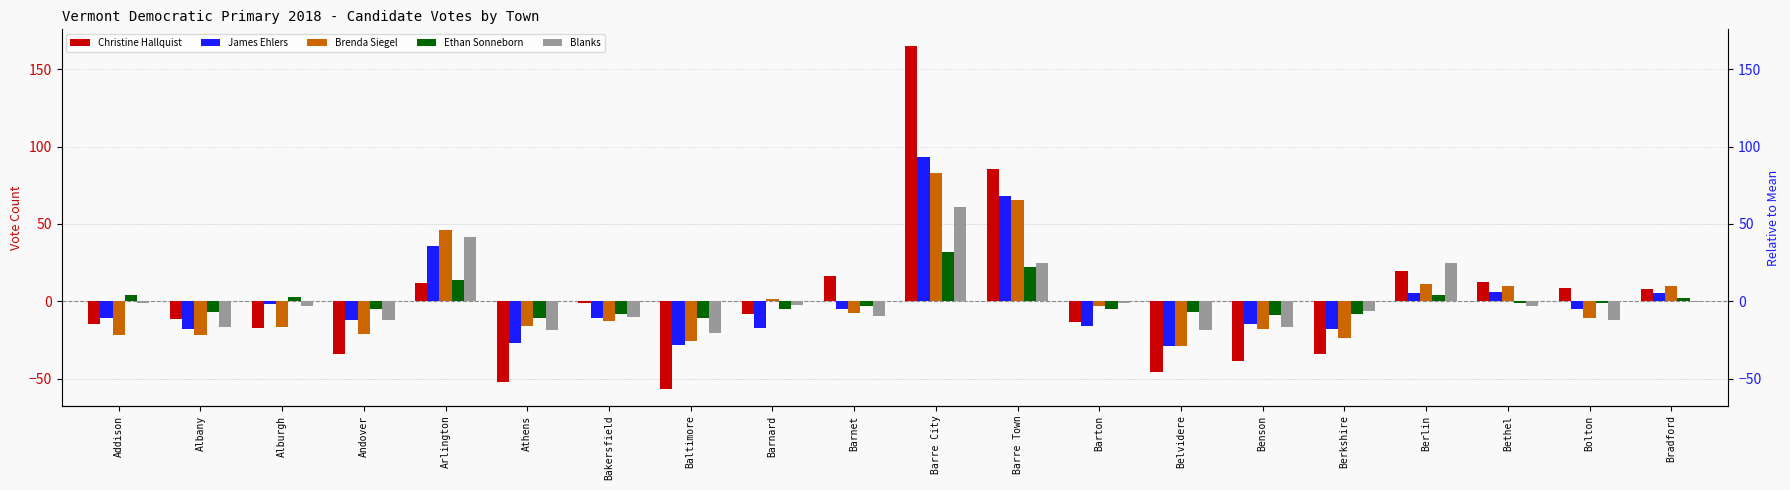

Where is Brenda Siegel nearest to the value 27?

Berlin